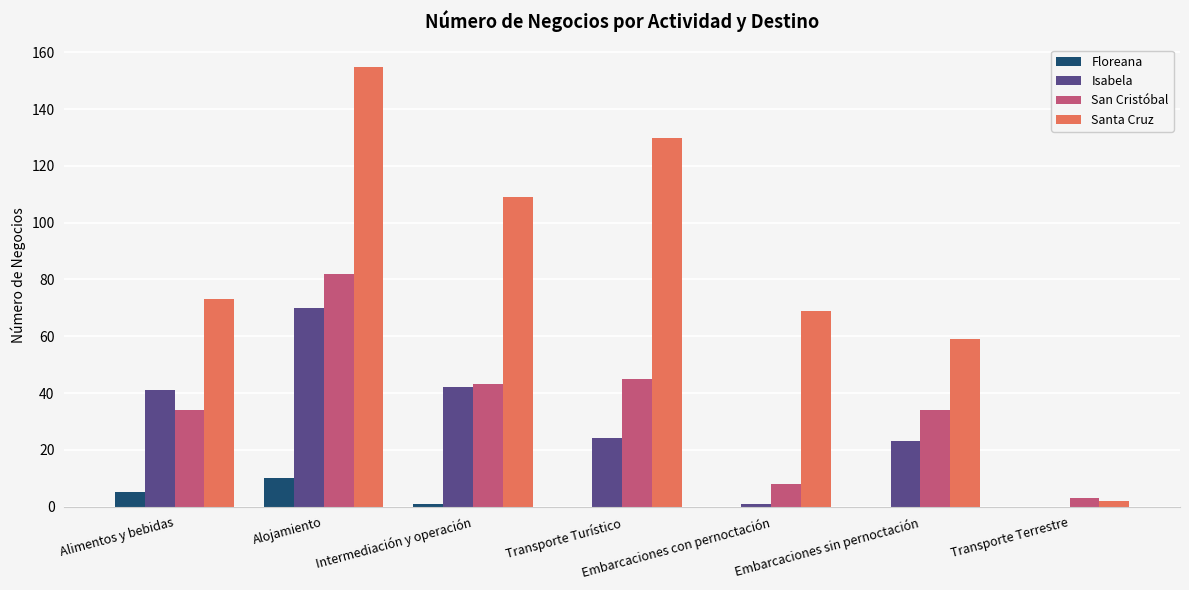

What is the difference between the Isabela values at Transporte Terrestre and Intermediación y operación?

42